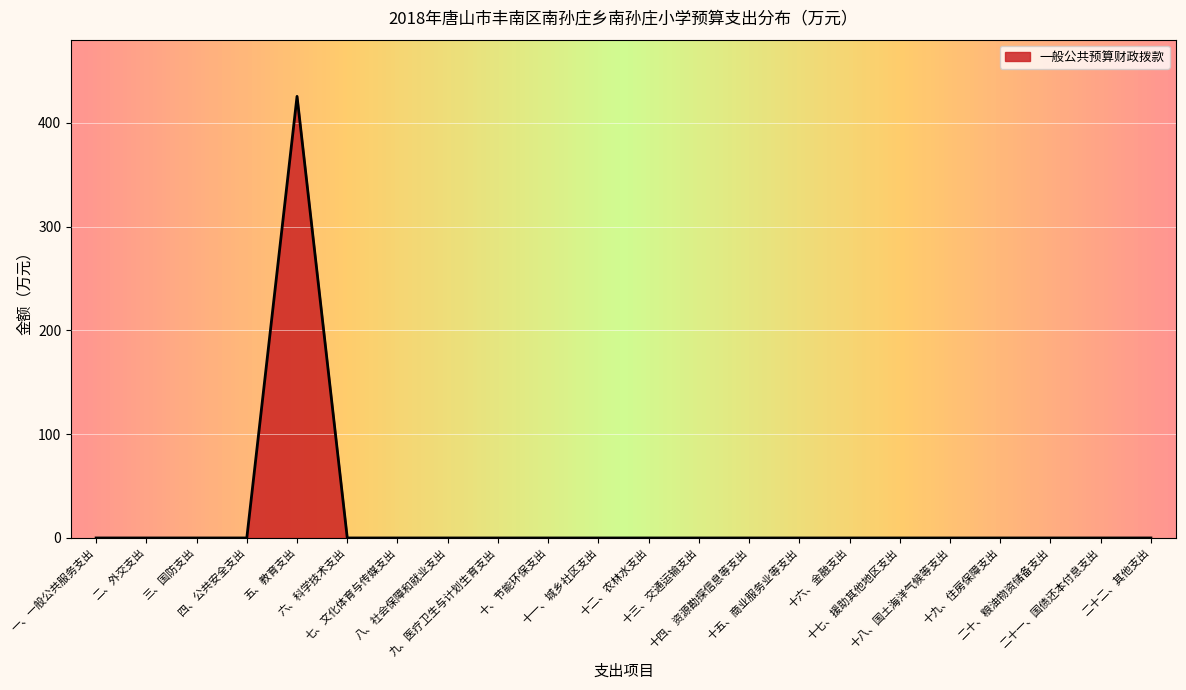

True or false: the data shows 0.0 at 十四、资源勘探信息等支出.

True